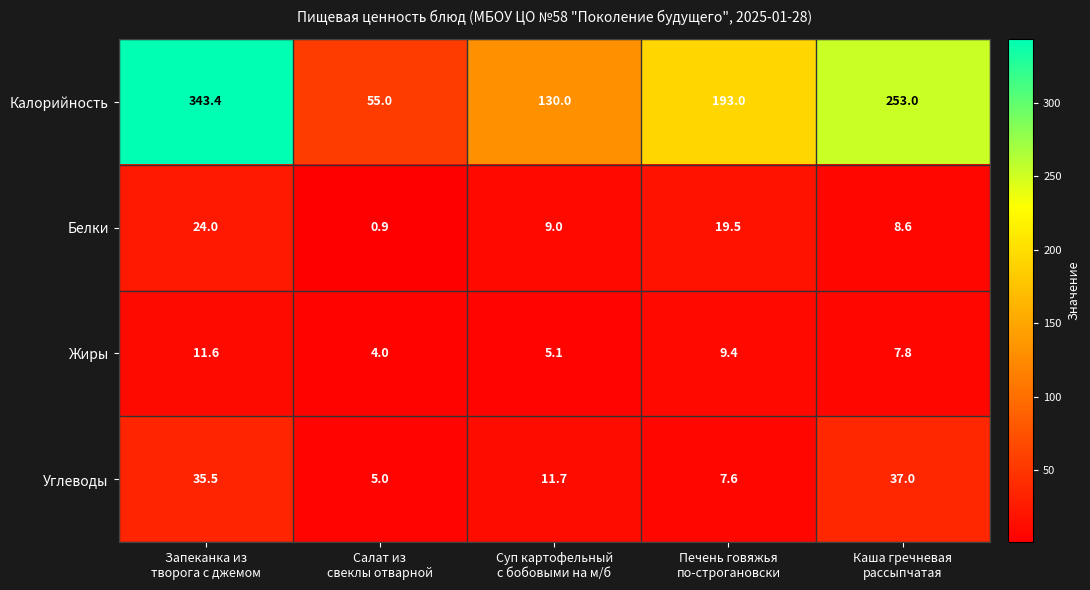

How many values in the Жиры series exceed 7?

3